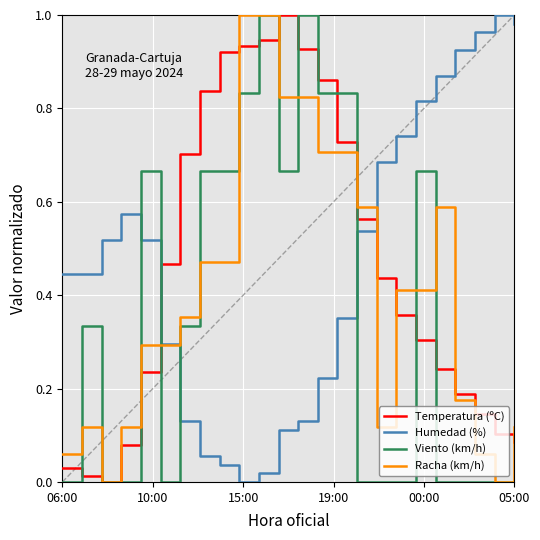

True or false: Temperatura (ºC) and Viento (km/h) intersect in this chart.

True